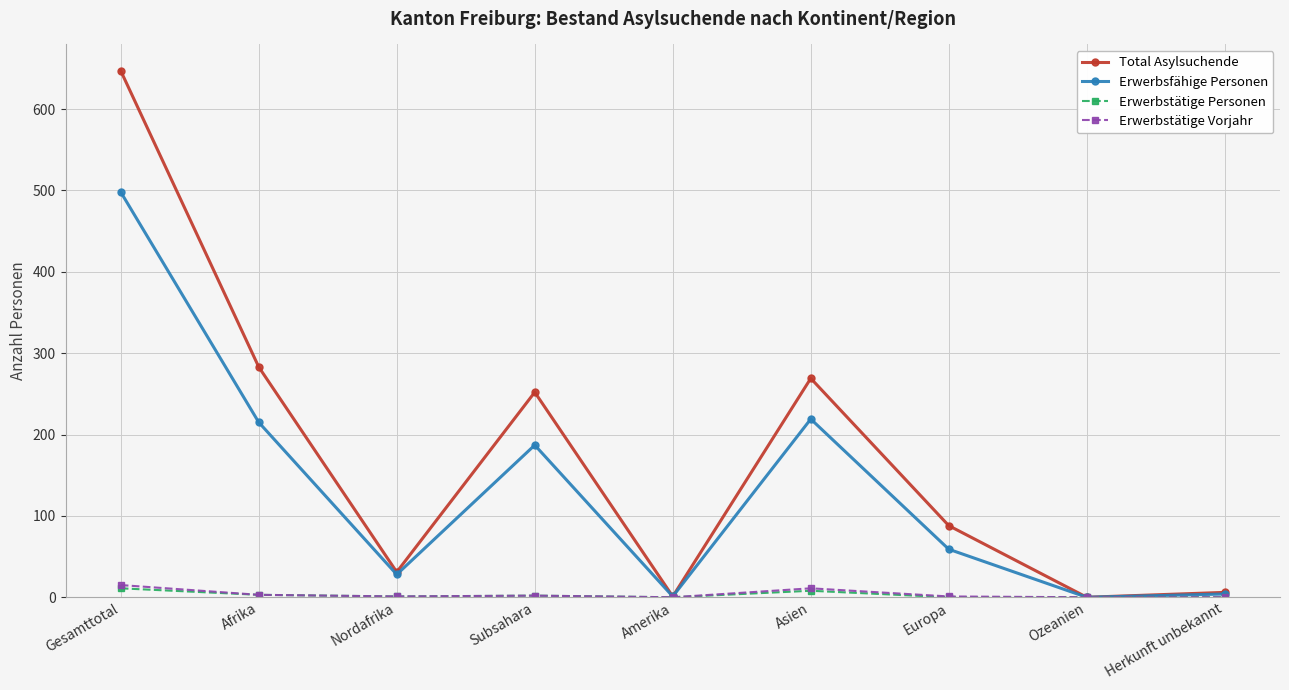

Which series has the largest range (max minus min)?

Total Asylsuchende